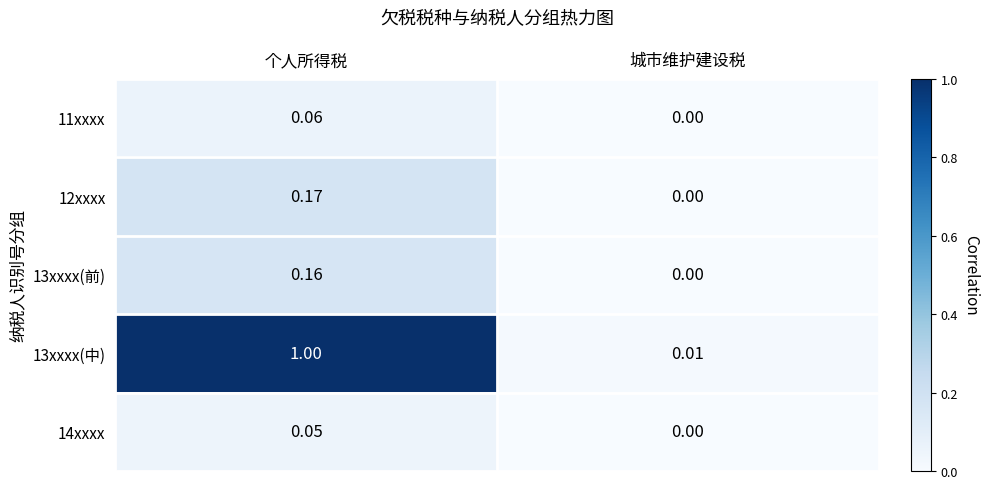

At which label is 11xxxx closest to 0?

城市维护建设税